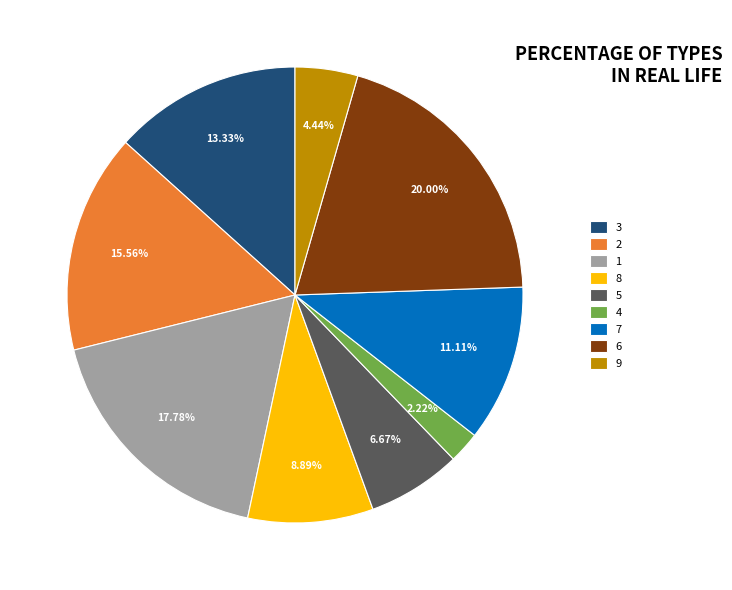

What is the ratio of the value at 2 to the value at 1?

0.9